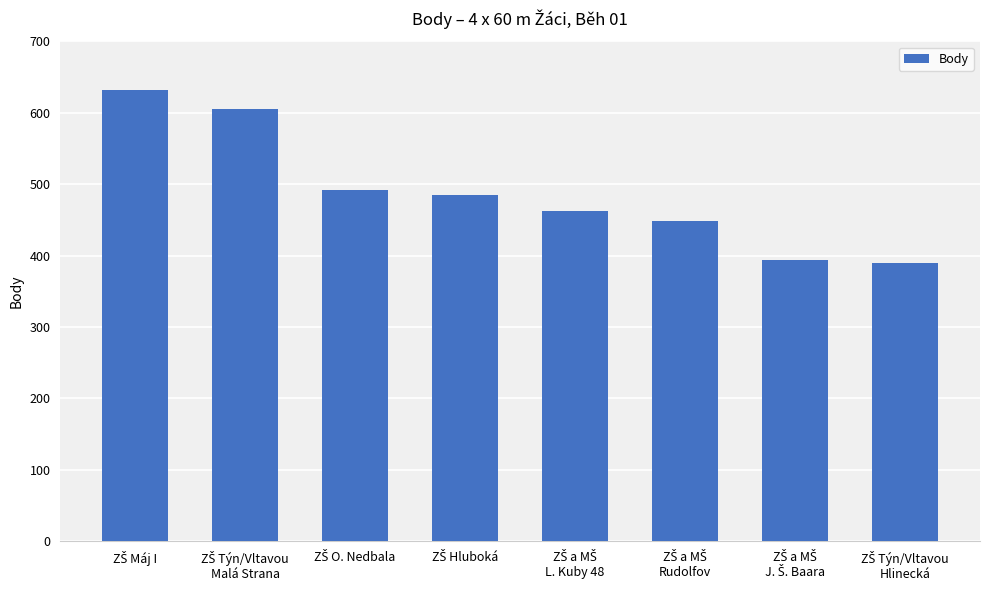

What is the maximum value shown in the chart?

632